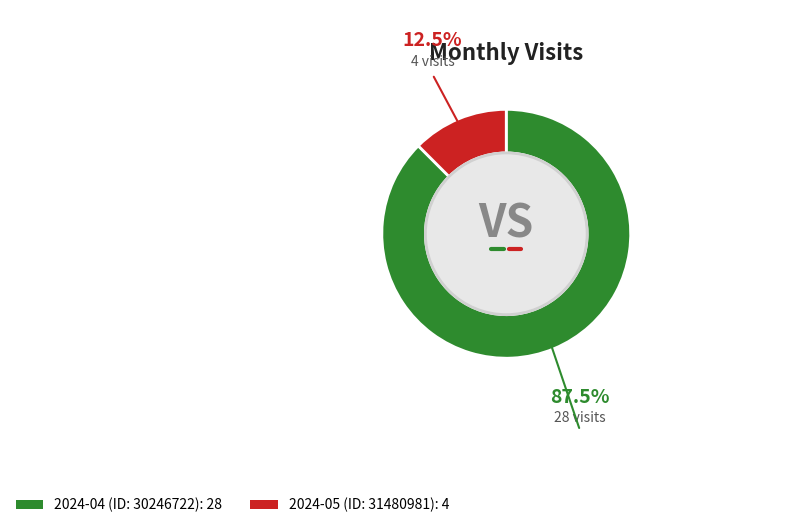

Combined, do 2024-05 (ID: 31480981) and 2024-04 (ID: 30246722) account for over 50%?

Yes